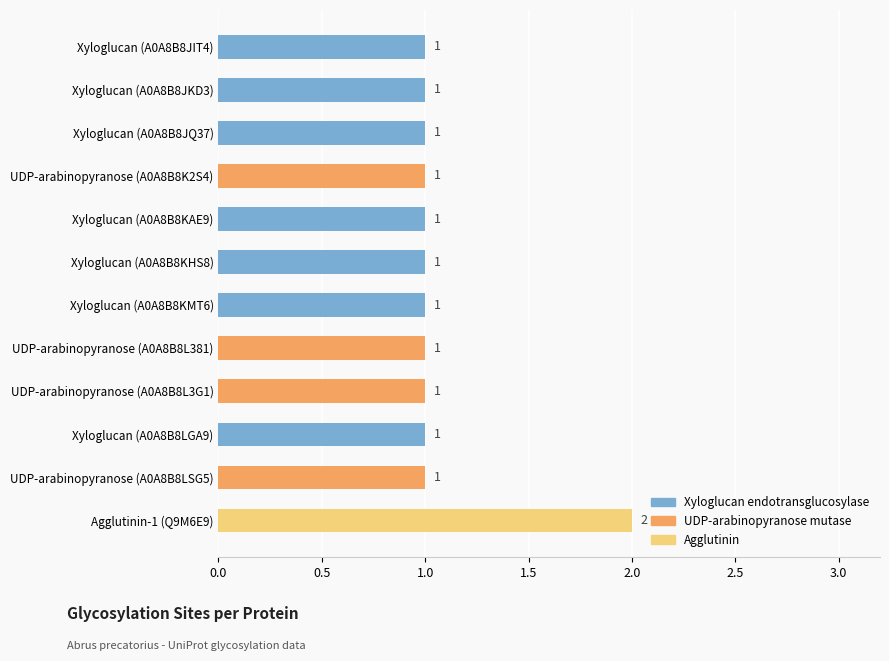

How many values are between 1 and 2?

12